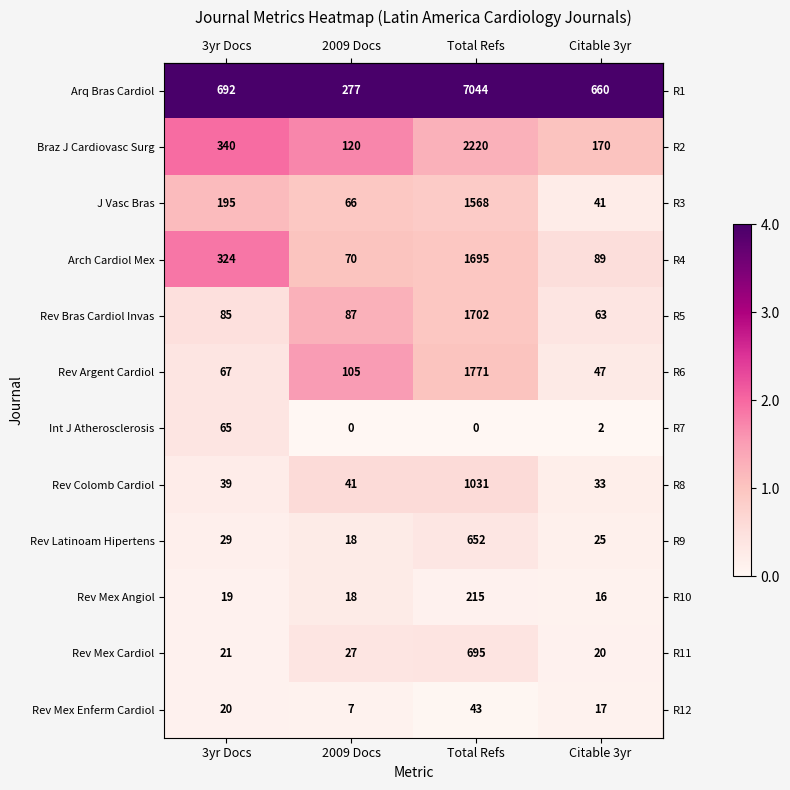

How many series are shown in this chart?

12